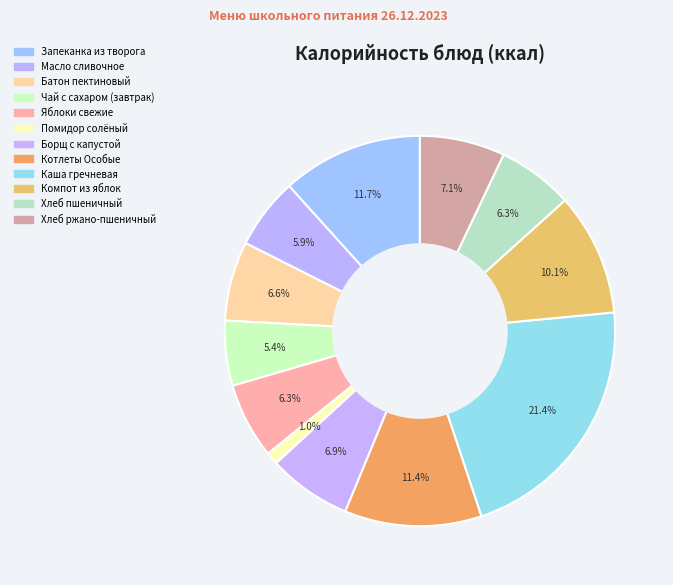

How many slices are in this pie chart?

12